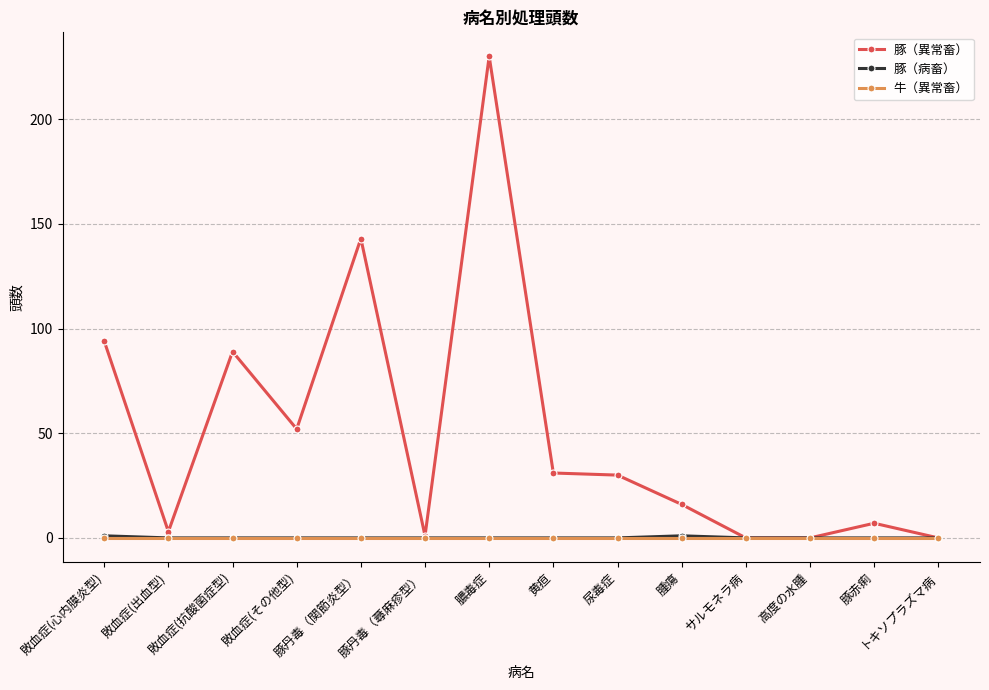

True or false: 豚（異常畜） has more than 0 points higher than both neighbors.

True